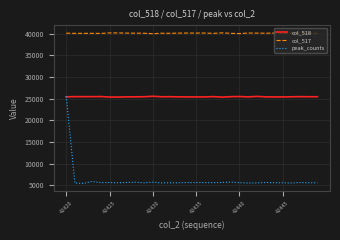

True or false: col_517 and peak_counts intersect in this chart.

False